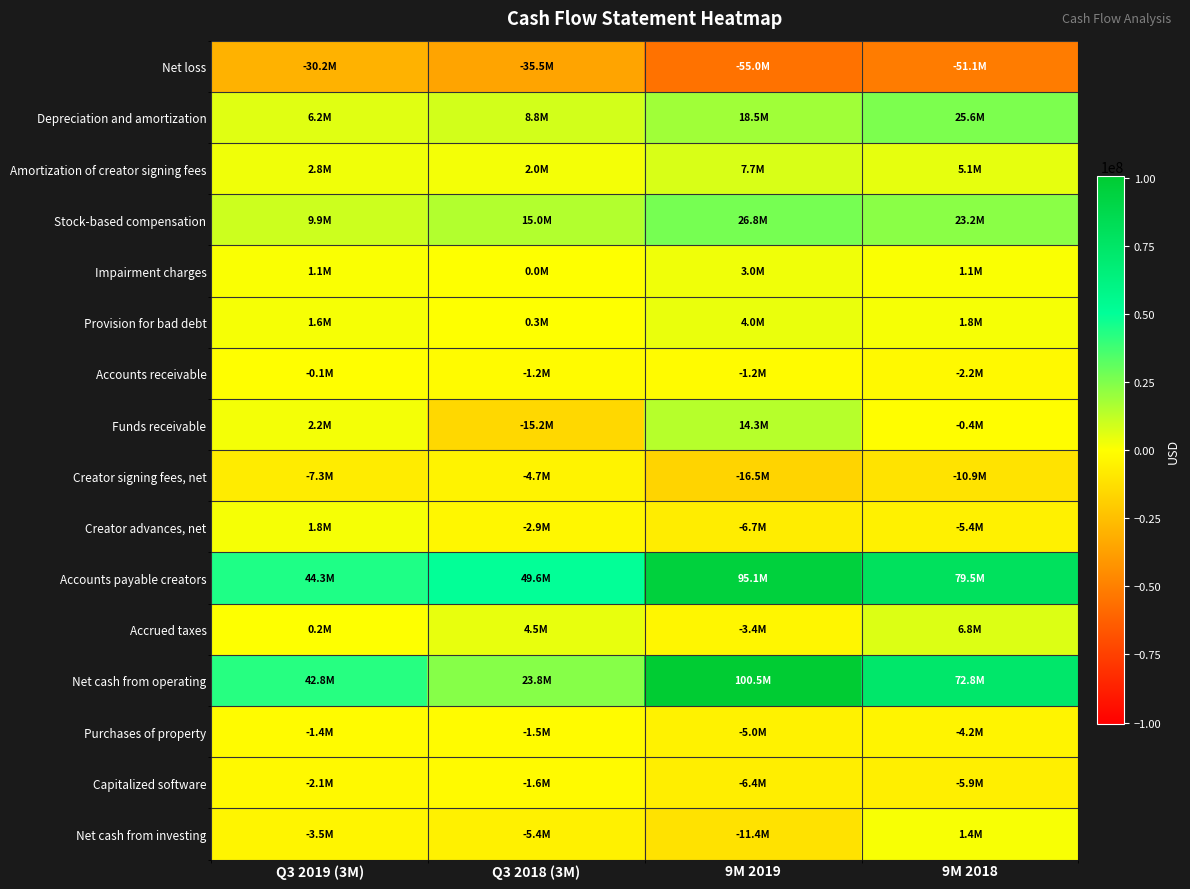

Which series has the largest total across all categories?

Accounts payable creators